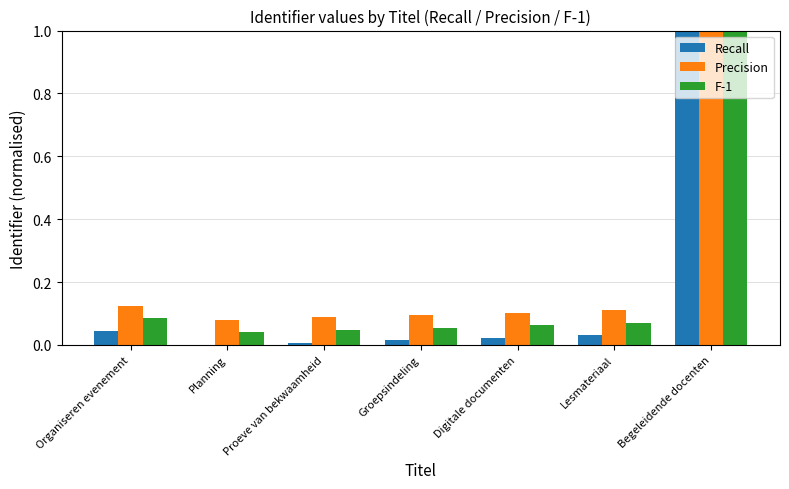

Does the chart contain stacked bars?

No